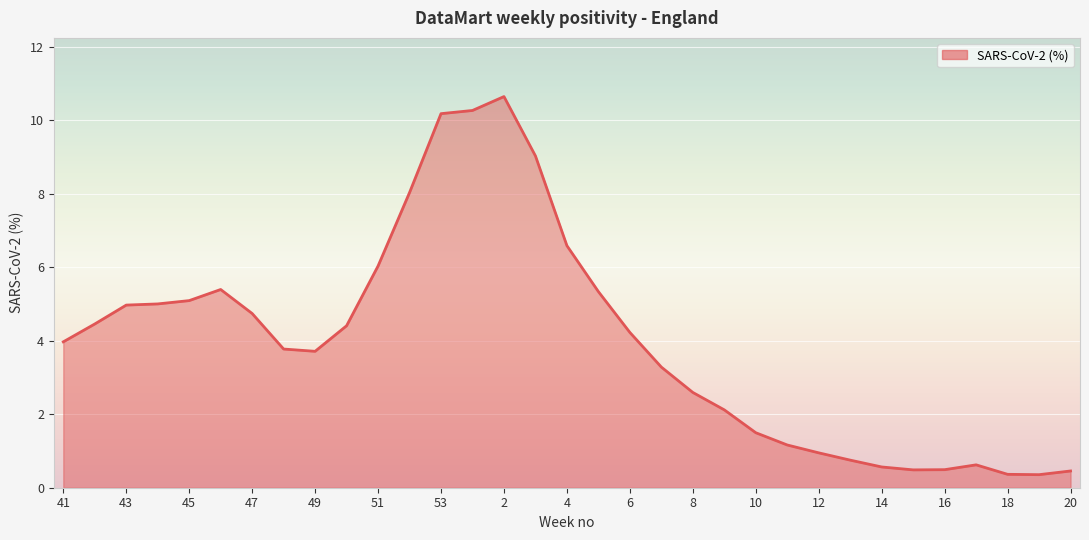

What is the minimum value shown in the chart?

0.4